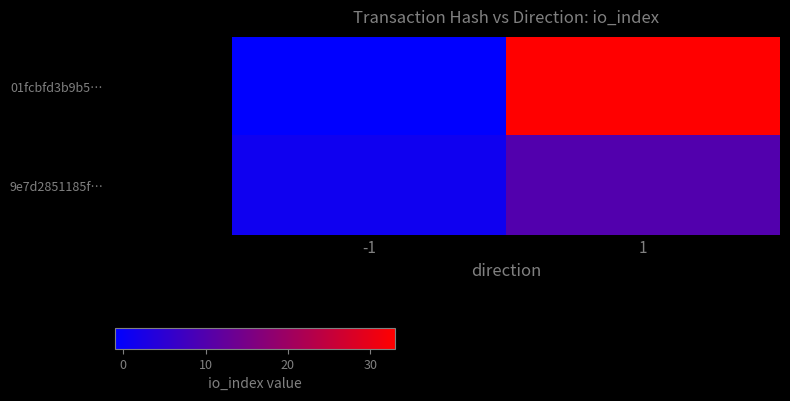

Which series changed the most between -1 and 1?

01fcbfd3b9b5…